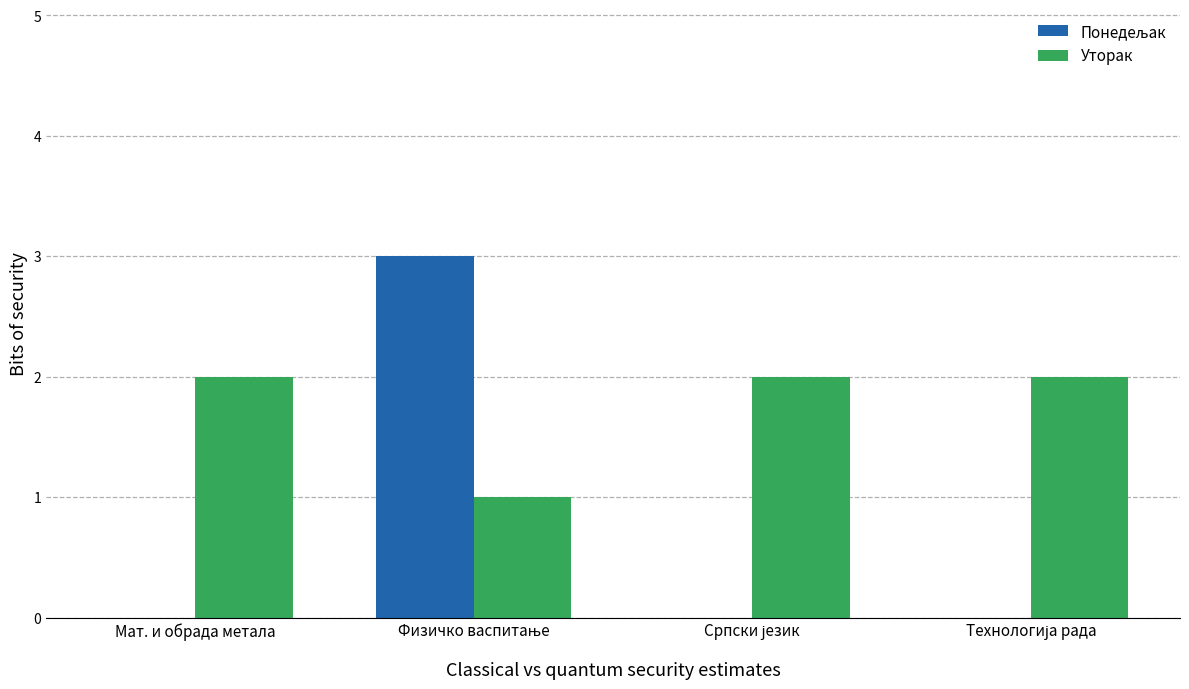

How many distinct data groups are displayed?

2